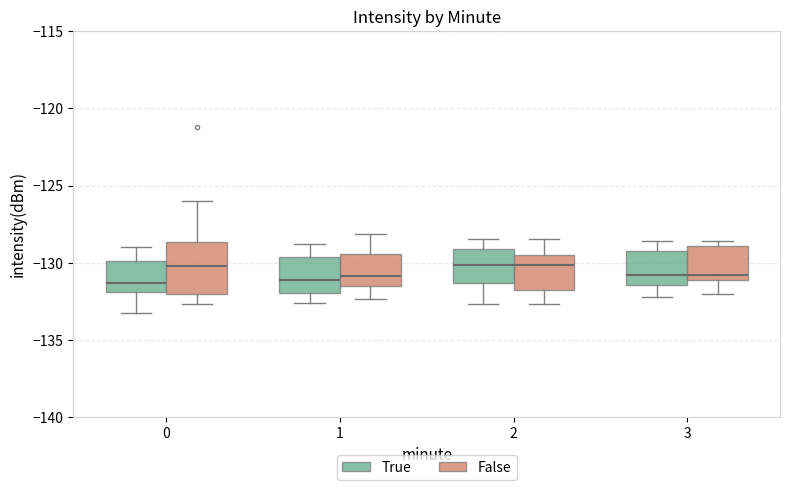

Which box is the tallest, from its lower edge to its upper edge?

0 (False)